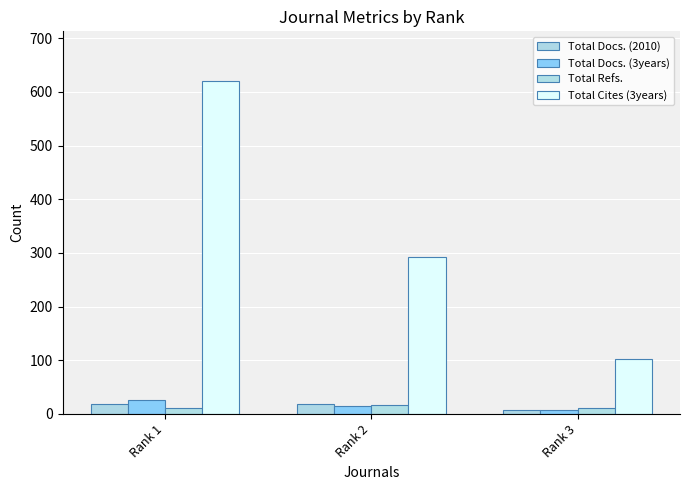

Which series has the widest spread of values?

Total Cites (3years)